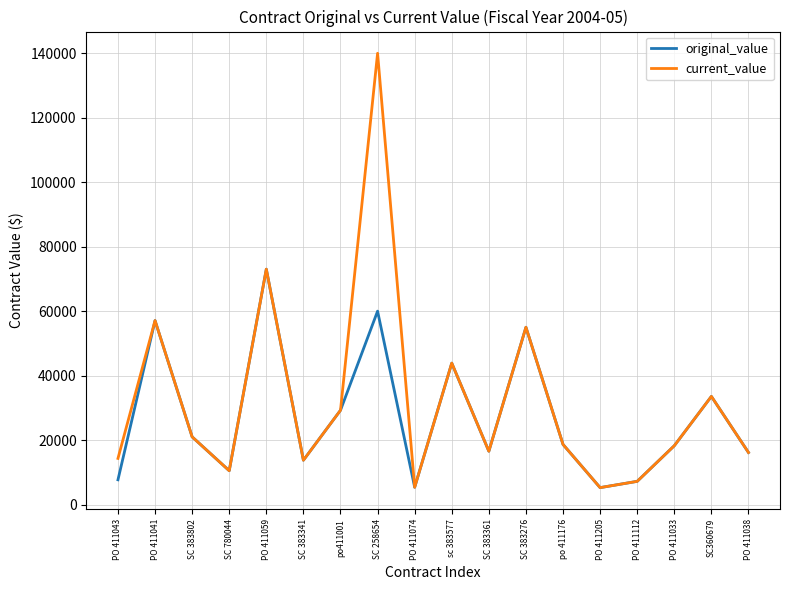

What position from the right is PO 411112?

4